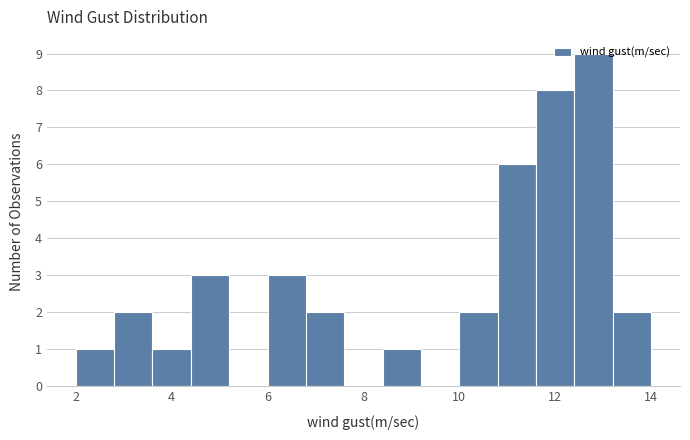

Reading left to right, transcribe this chart: for each bar, give the range it covers on the x-axis and its height. The values are not printed on the chart, so give them approximately, as read against the axis.

2.0 to 2.8: 1
2.8 to 3.6: 2
3.6 to 4.4: 1
4.4 to 5.2: 3
5.2 to 6.0: 0
6.0 to 6.8: 3
6.8 to 7.6: 2
7.6 to 8.4: 0
8.4 to 9.2: 1
9.2 to 10.0: 0
10.0 to 10.8: 2
10.8 to 11.6: 6
11.6 to 12.4: 8
12.4 to 13.2: 9
13.2 to 14.0: 2